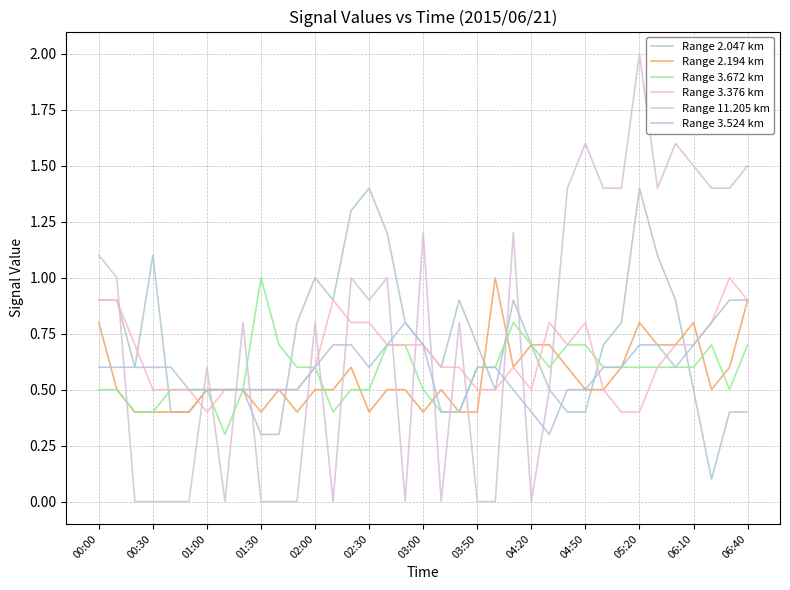

What is the average value of the Range 3.524 km series?

0.6